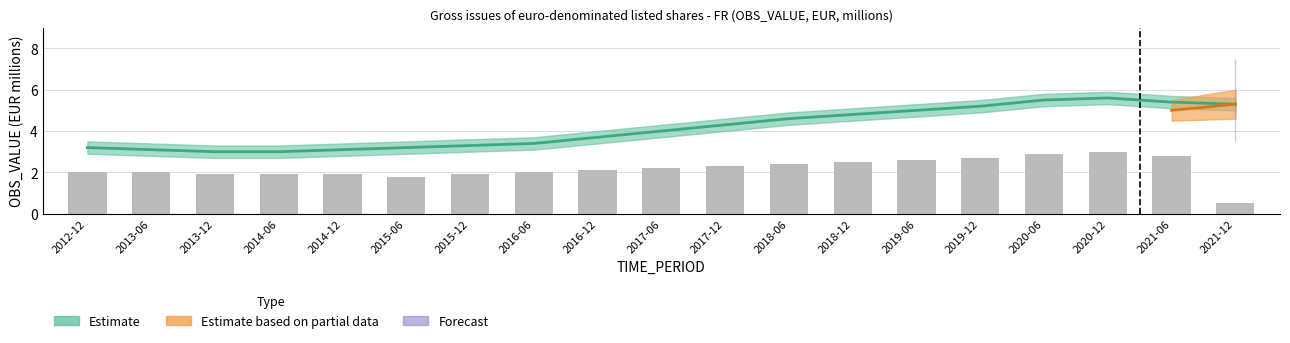

How many bars are there in total?

19